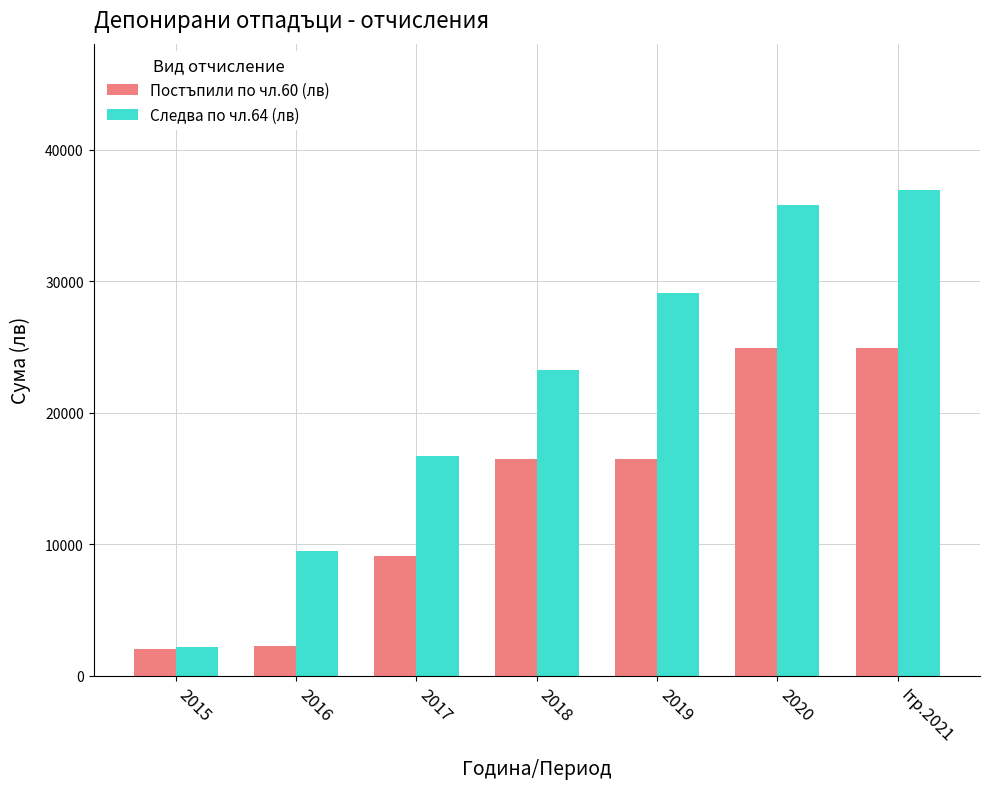

Is it true that Постъпили по чл.60 (лв) equals 9128.7 at 2017?

True